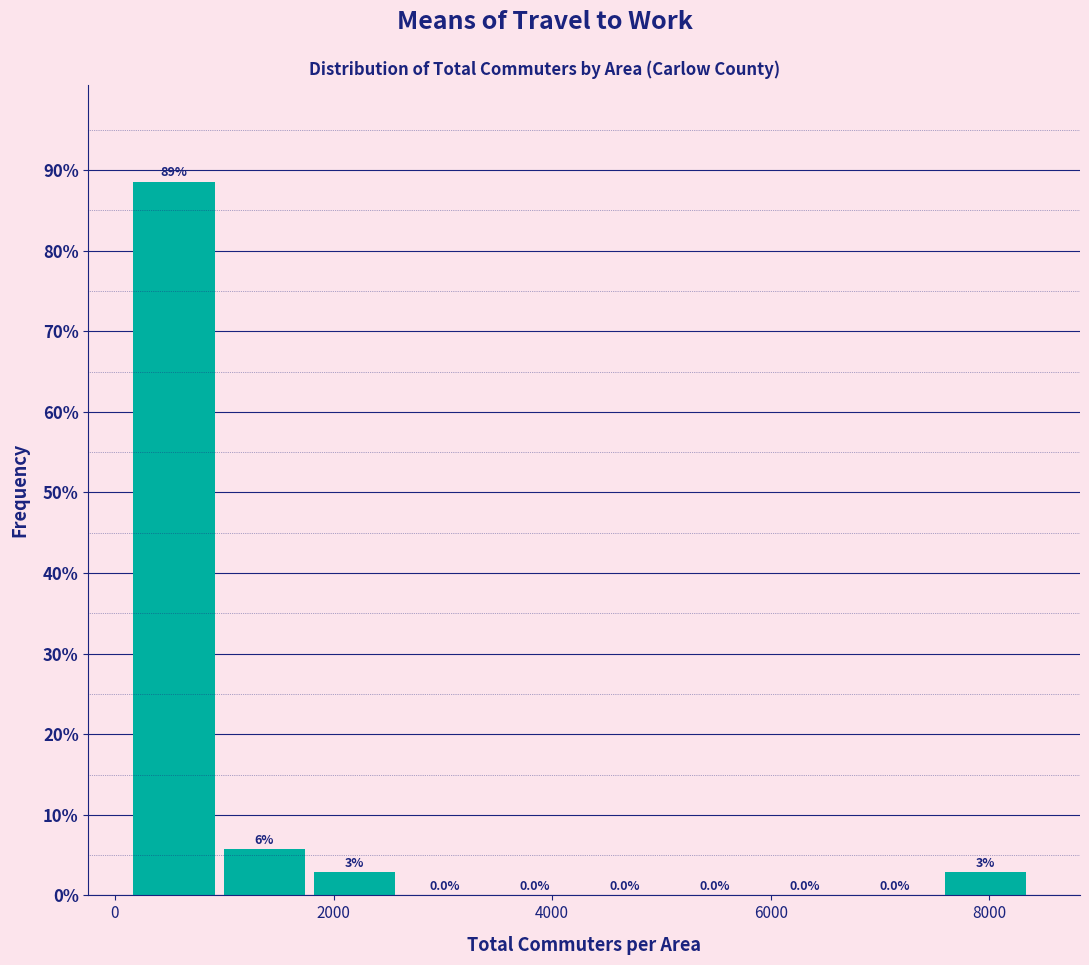

Which range on the x-axis has the tallest bar?

200 to 1000